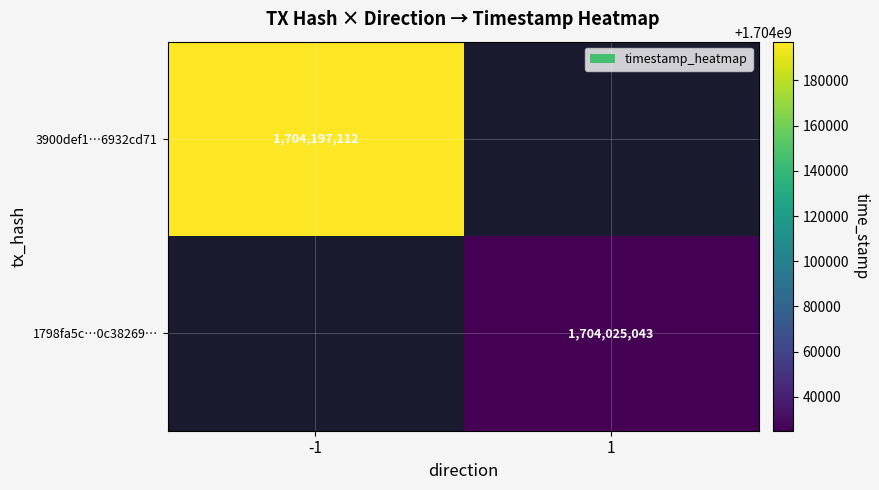

Is it true that 1798fa5c…0c38269… equals 1704025043 at 1?

True